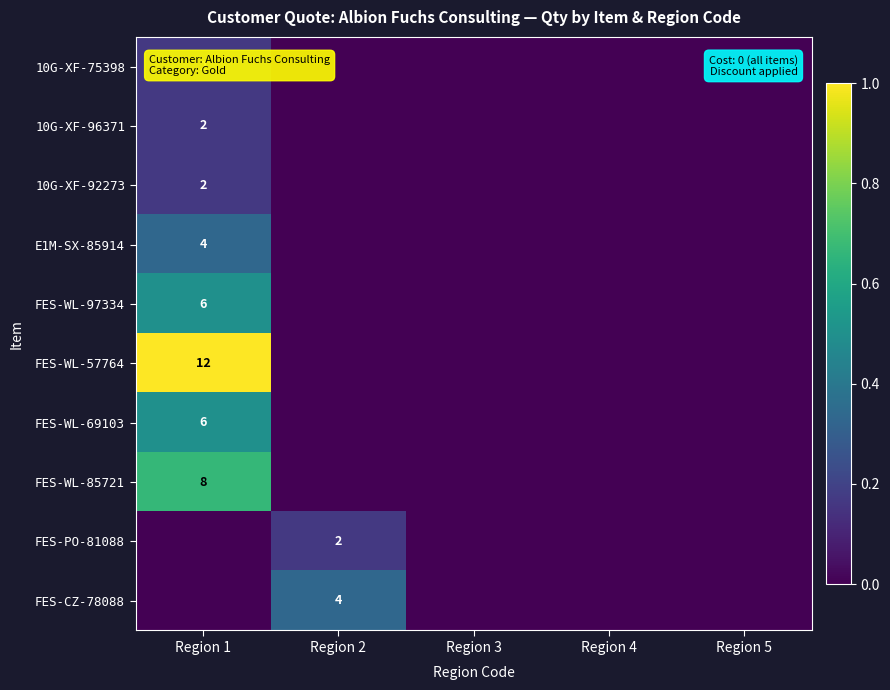

At how many categories does at least one series exceed 0?

2